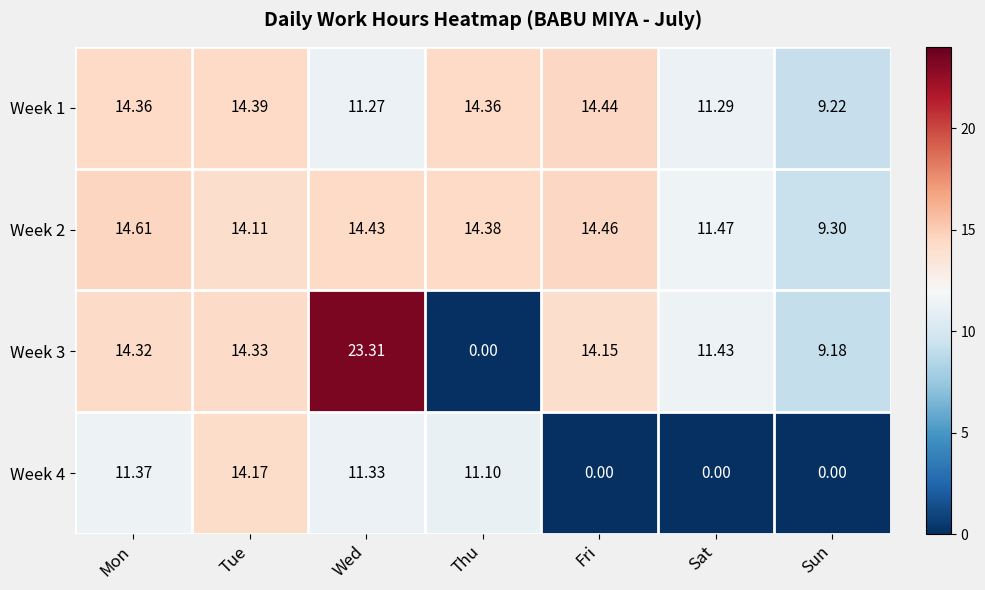

At how many categories does at least one series exceed 8?

7